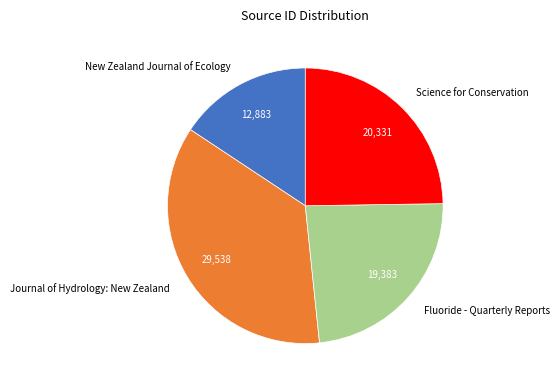

True or false: Fluoride - Quarterly Reports accounts for 24% of the total.

True